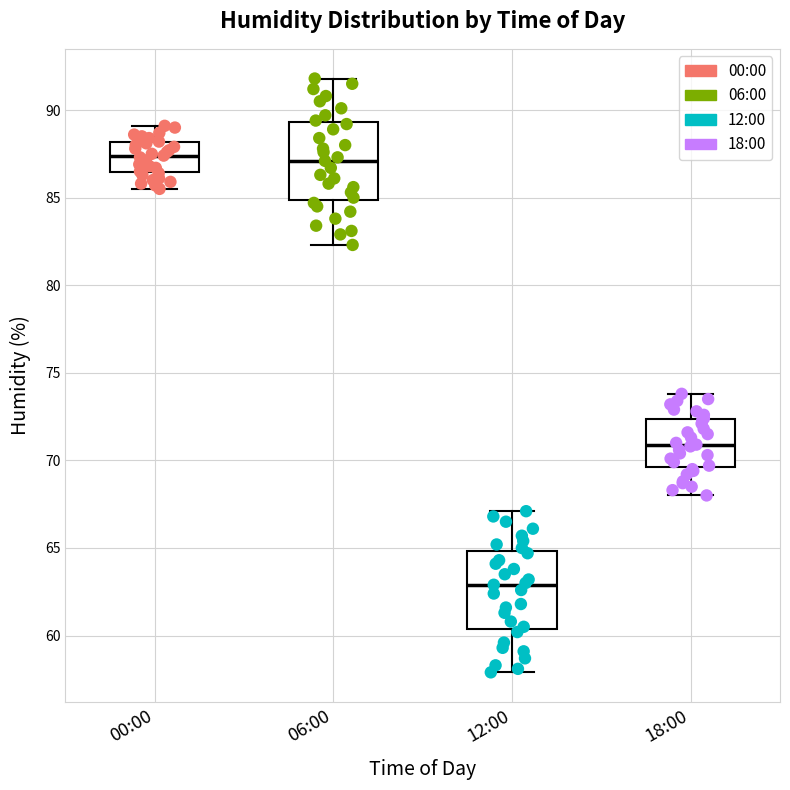

Reading left to right, transcribe this box plot: for each box, give where its median line is, the range the box spans, and where its two whiskers end, as read against the y-axis. The values are not printed on the chart, so give them approximately, as read against the axis.

00:00: median 87.5, box 86.5 to 88.0, whiskers 85.5 to 89.0
06:00: median 87.0, box 85.0 to 89.5, whiskers 82.5 to 92.0
12:00: median 63.0, box 60.5 to 65.0, whiskers 58.0 to 67.0
18:00: median 71.0, box 69.5 to 72.5, whiskers 68.0 to 74.0